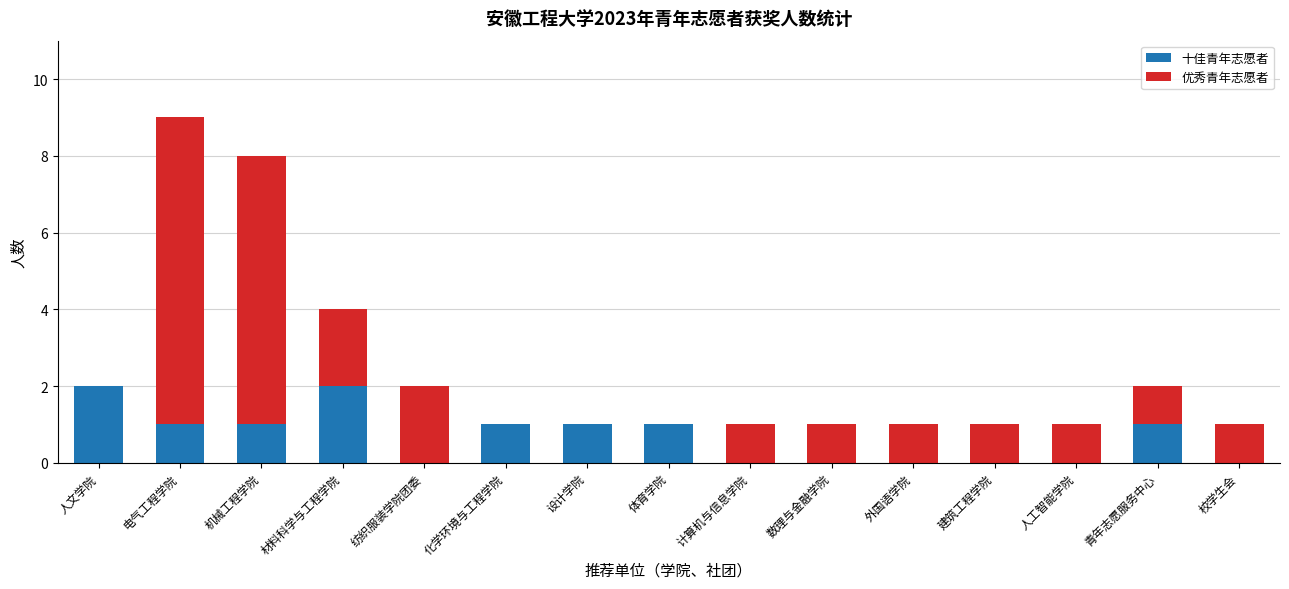

What is the sum of all 十佳青年志愿者 values?

10